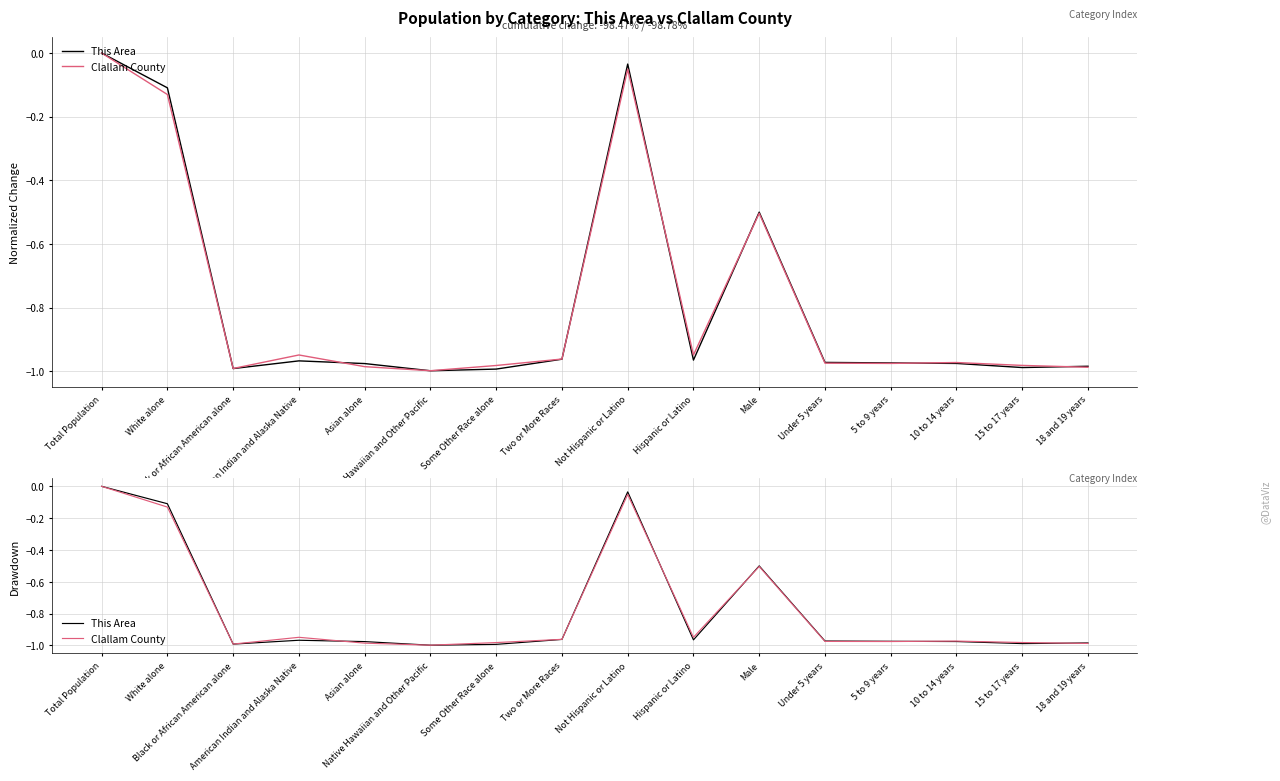

What is the smallest value displayed?

-1.0